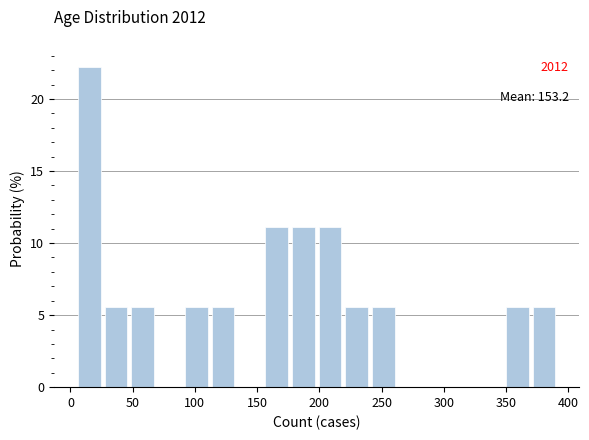

Over which range of the x-axis is the bar tallest?

6.0 to 27.5